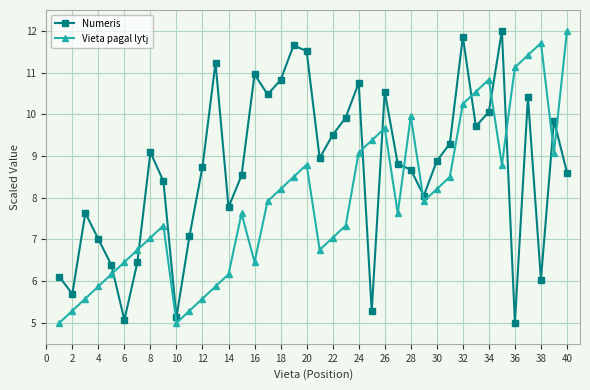

What is the maximum value for Numeris?

12.0